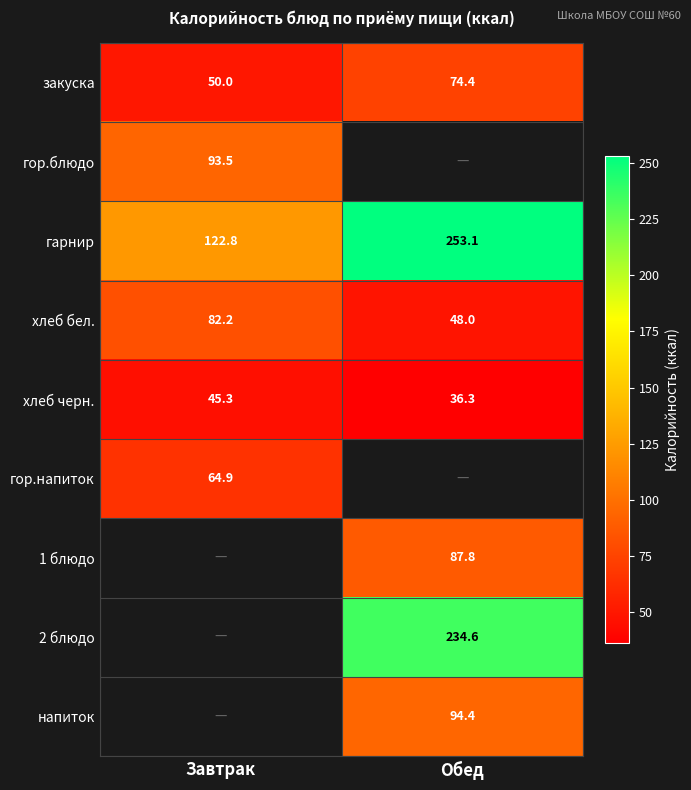

Where is закуска nearest to the value 62?

Завтрак